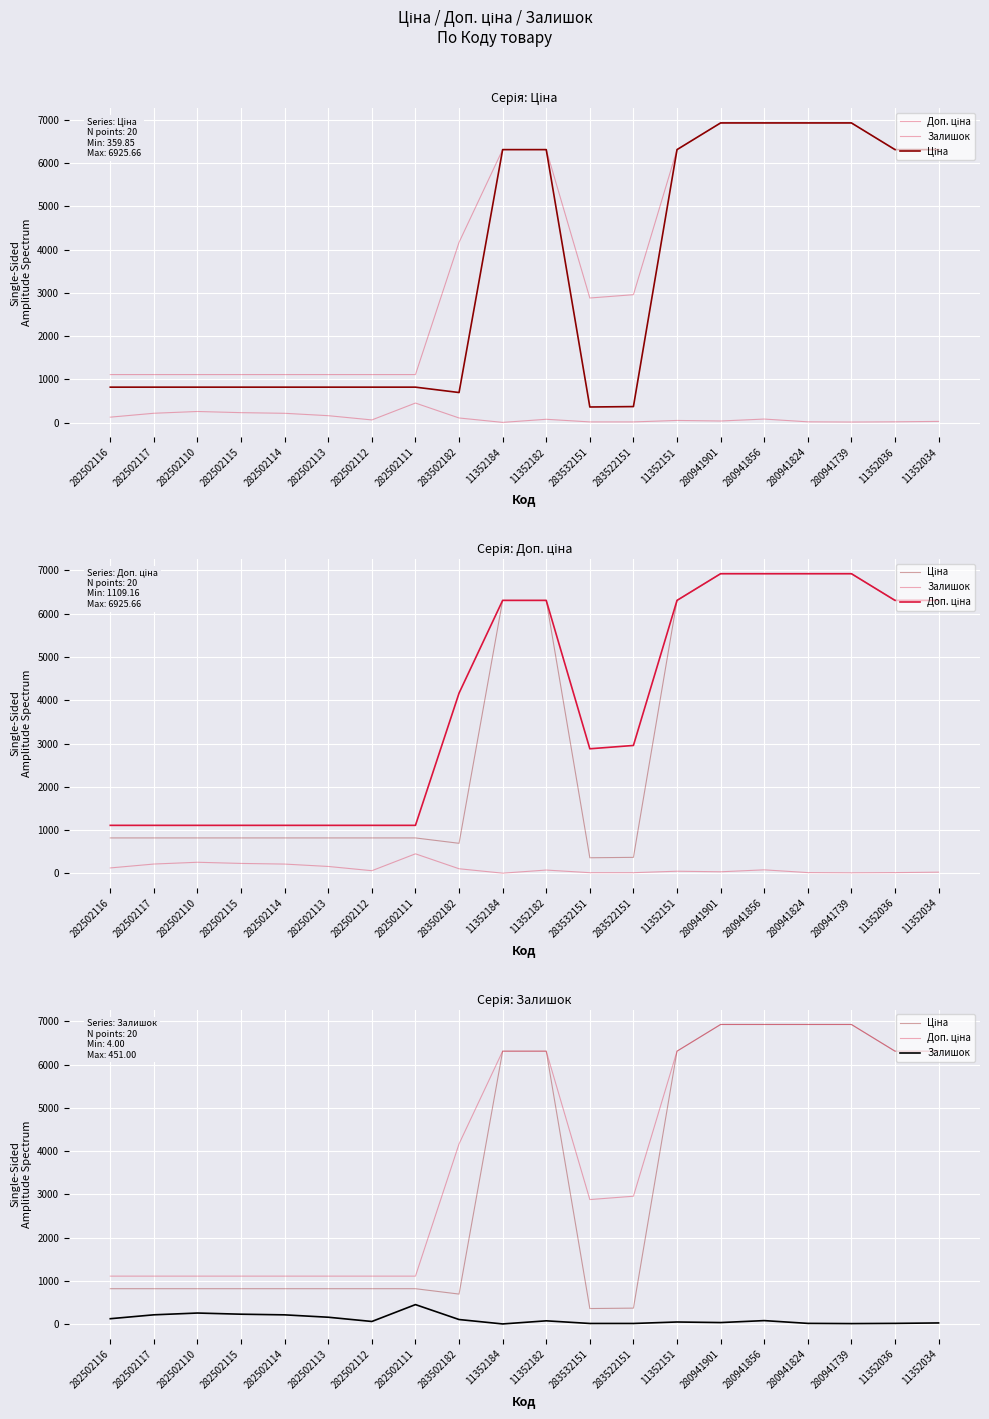

How many lines are shown in the chart?

3